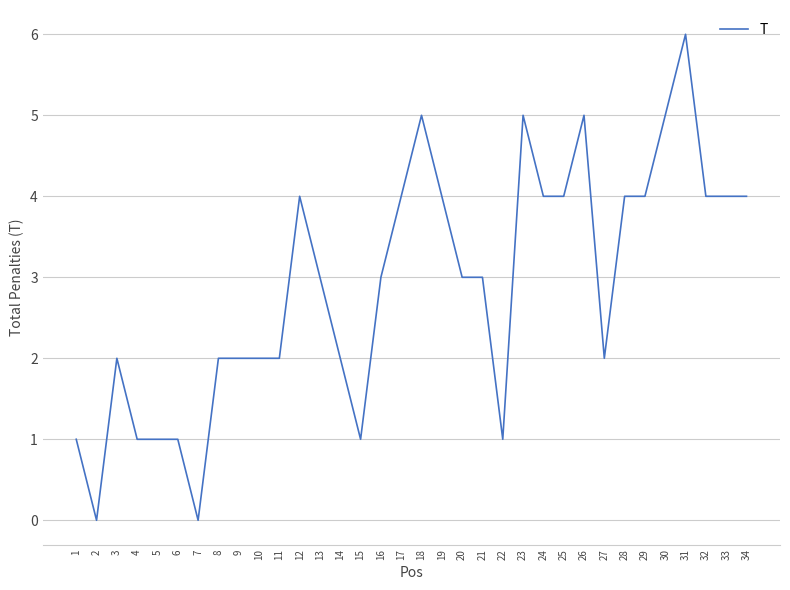

Reading left to right, transcribe all the data shown in this chart.

1=1	2=0	3=2	4=1	5=1	6=1	7=0	8=2	9=2	10=2	11=2	12=4	13=3	14=2	15=1	16=3	17=4	18=5	19=4	20=3	21=3	22=1	23=5	24=4	25=4	26=5	27=2	28=4	29=4	30=5	31=6	32=4	33=4	34=4